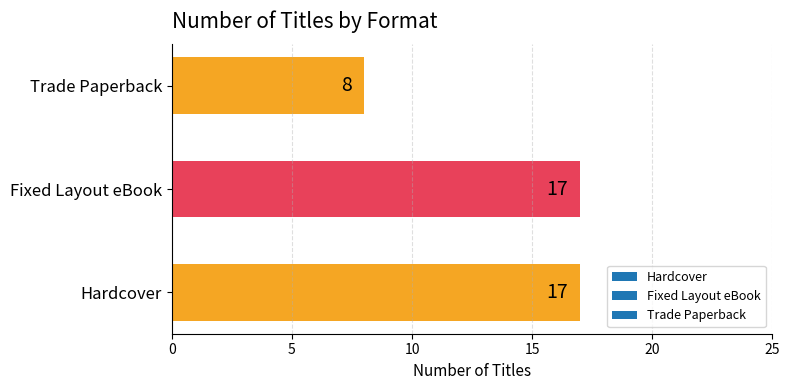

Which label corresponds to the smallest value in the chart?

Trade Paperback